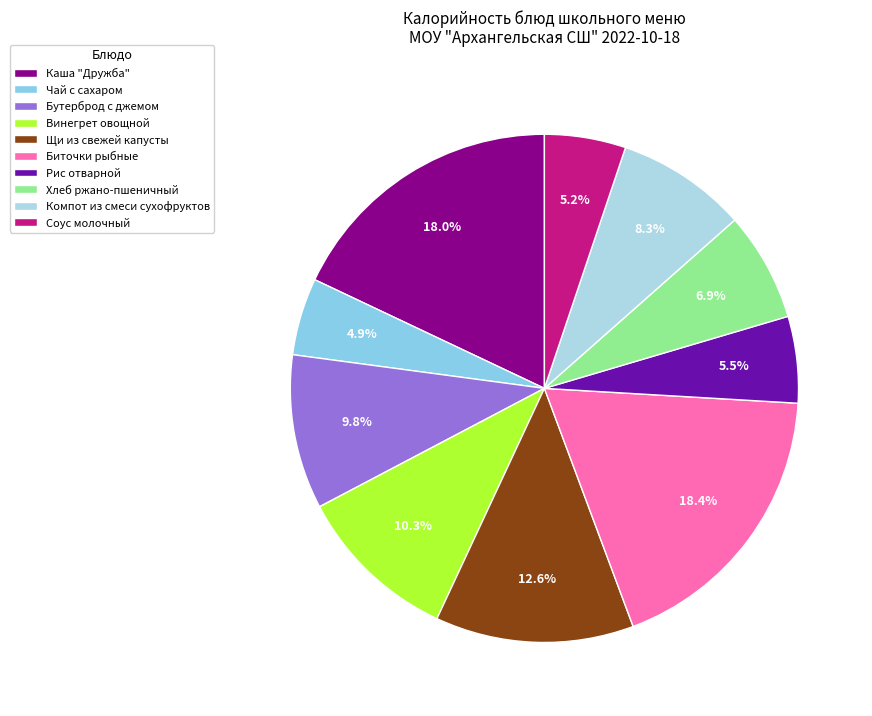

Does Соус молочный represent more than half of the total?

No